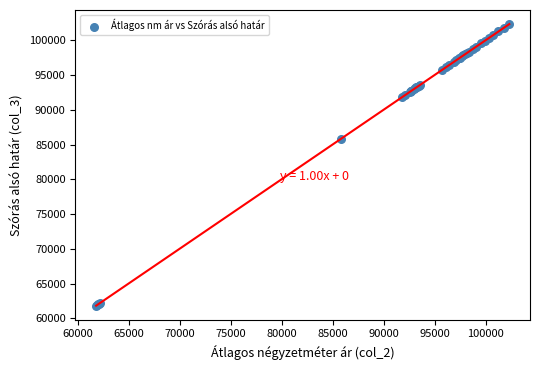

What Y value in the scatter plot is closest to 82079?

85826